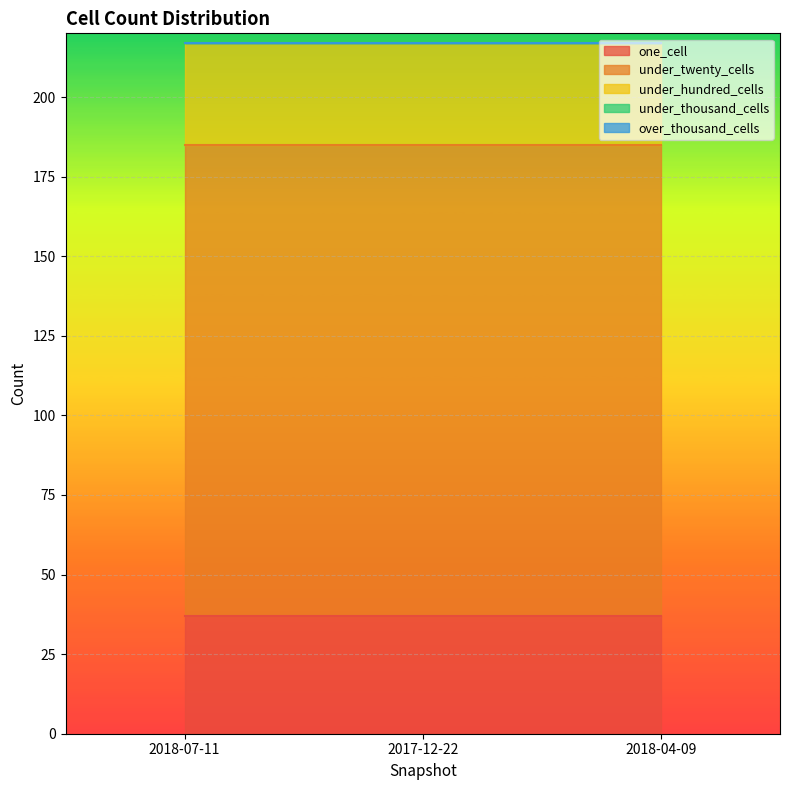

List the labels in order of one_cell value, smallest first.

2018-07-11, 2017-12-22, 2018-04-09